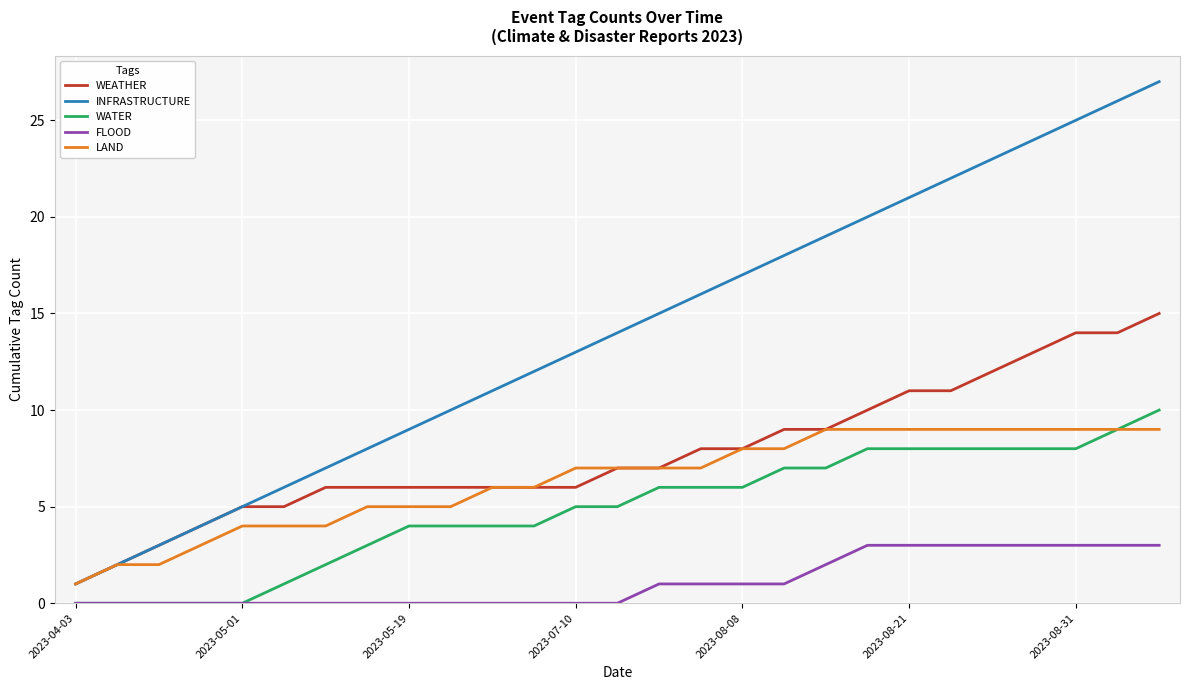

What are all the series names shown in the legend?

WEATHER, INFRASTRUCTURE, WATER, FLOOD, LAND